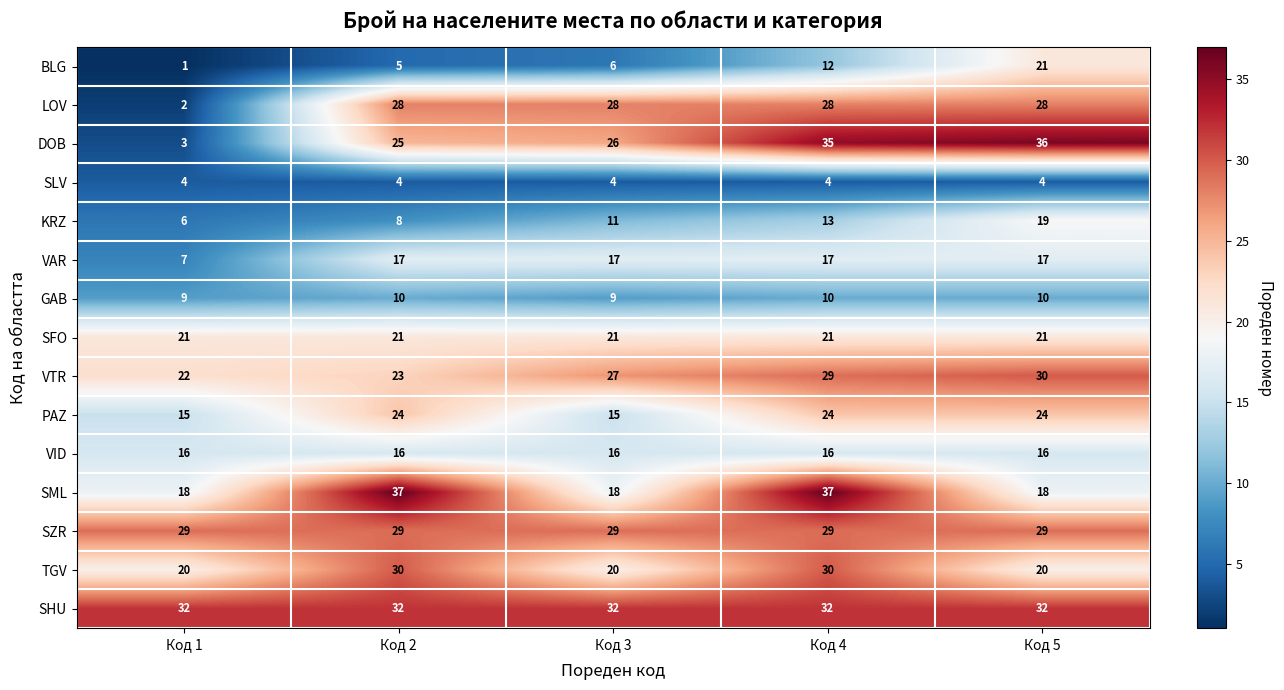

What is the minimum value shown in the chart?

1